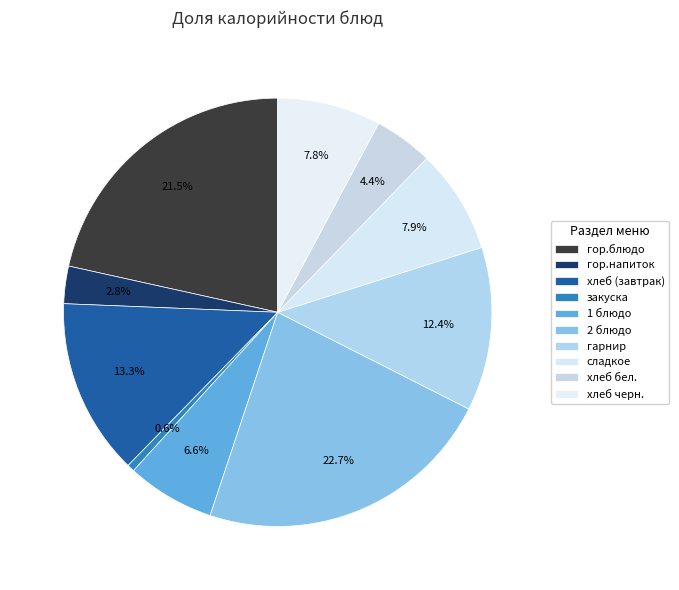

Count the number of slices in the pie.

10